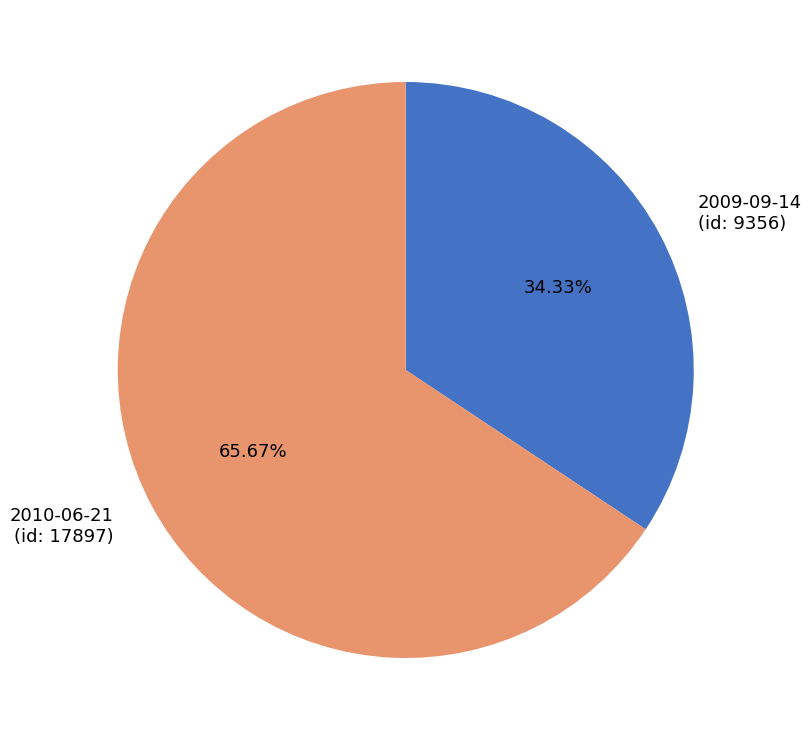

Is 2010-06-21 (id: 17897) the majority of the pie?

Yes